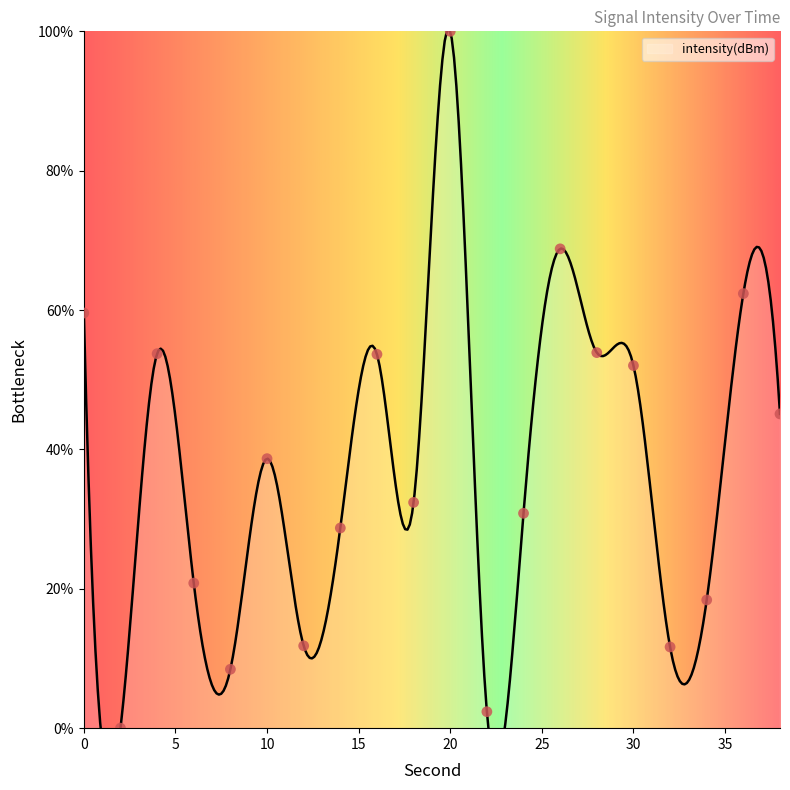

What is the change in value from 10 to 34?

-20.3